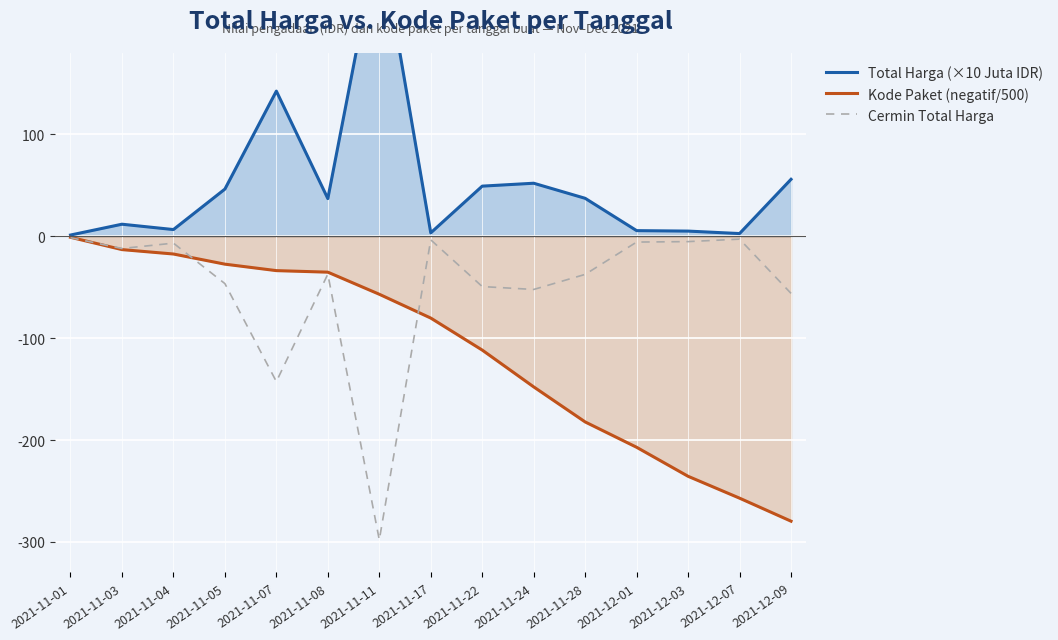

How many values in the Cermin Total Harga series exceed -37?

7